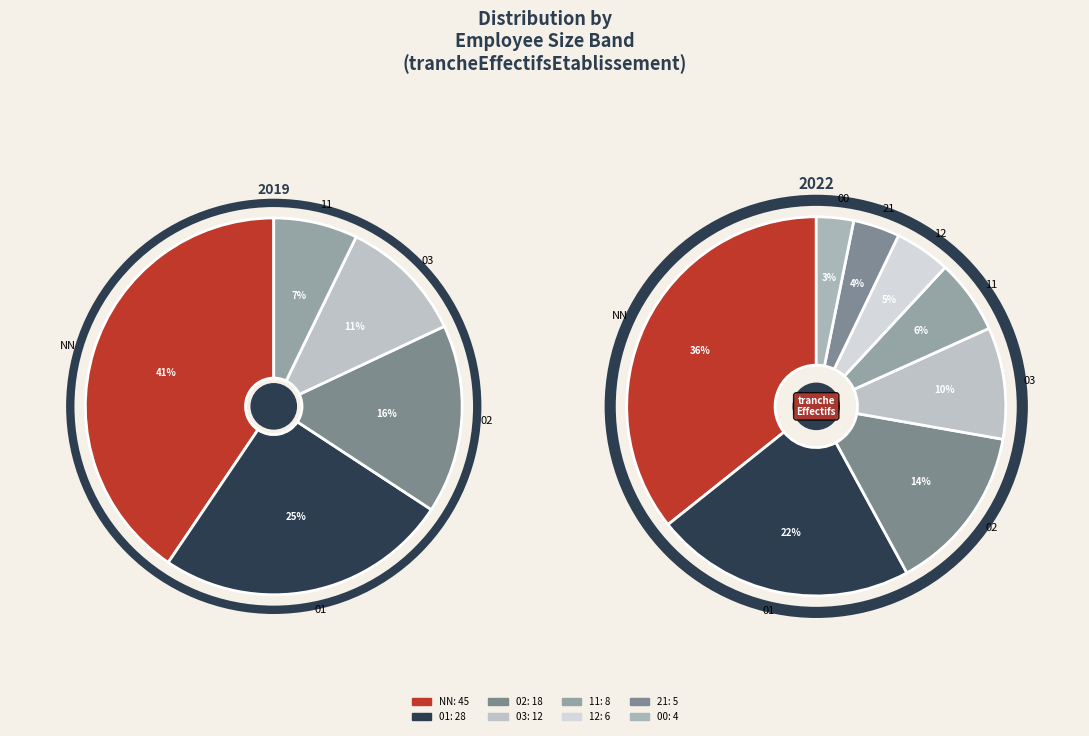

To the nearest percent, what is the difference between the largest and smallest slice percentages?

33%